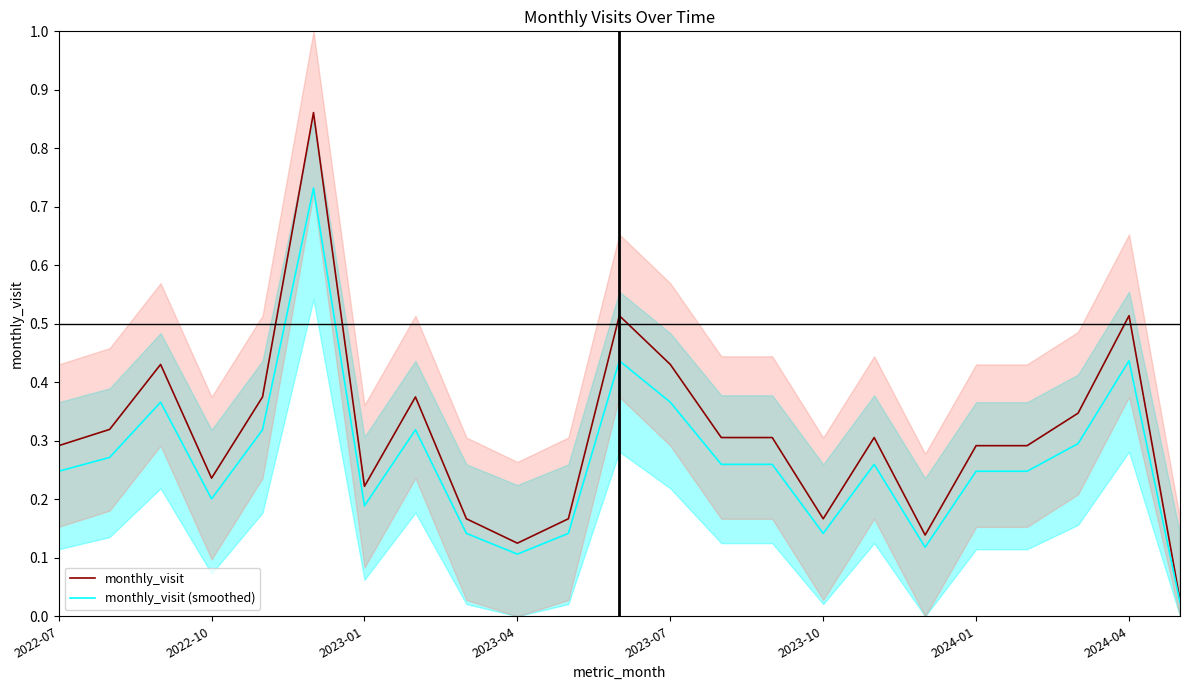

True or false: monthly_visit (smoothed) and monthly_visit intersect in this chart.

False